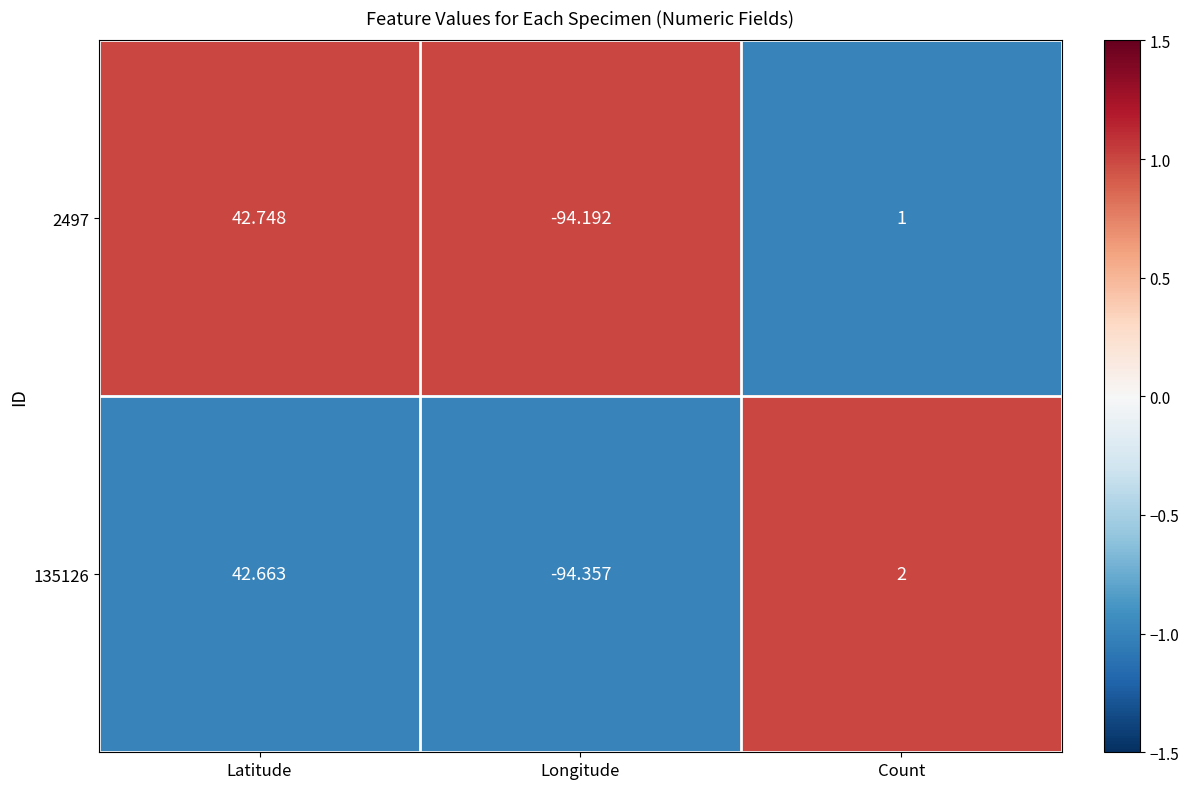

Which category has the highest value in the 2497 series?

Latitude